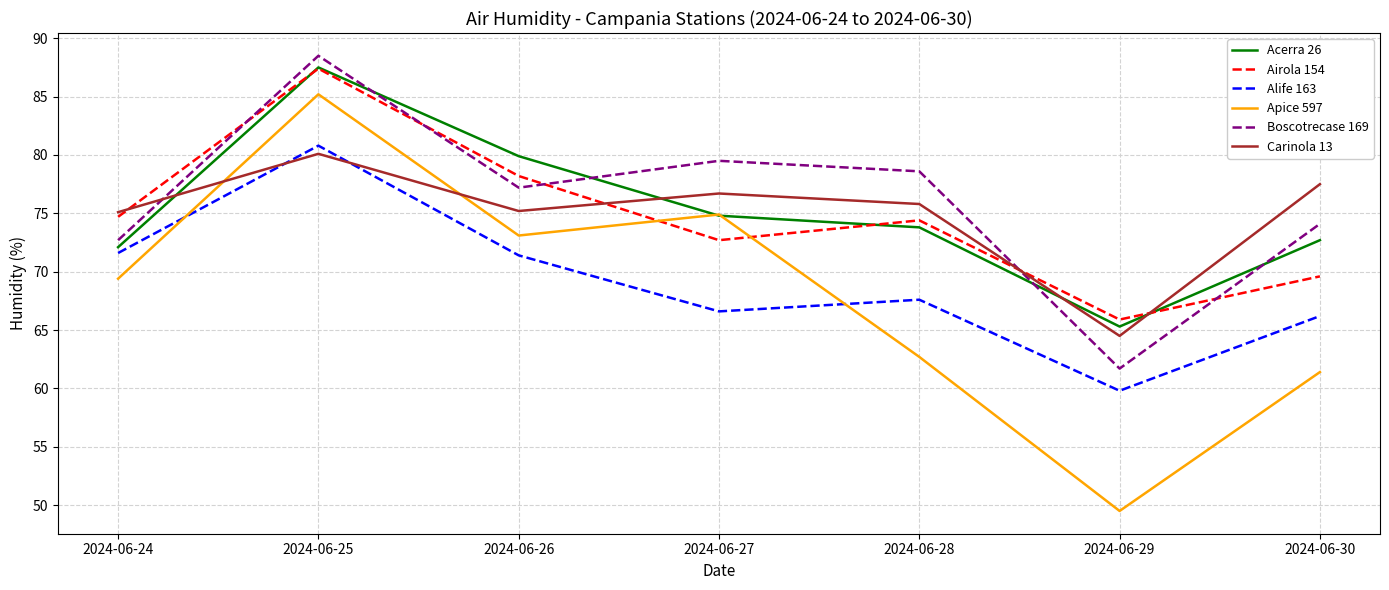

True or false: Boscotrecase 169 has more than 0 points higher than both neighbors.

True